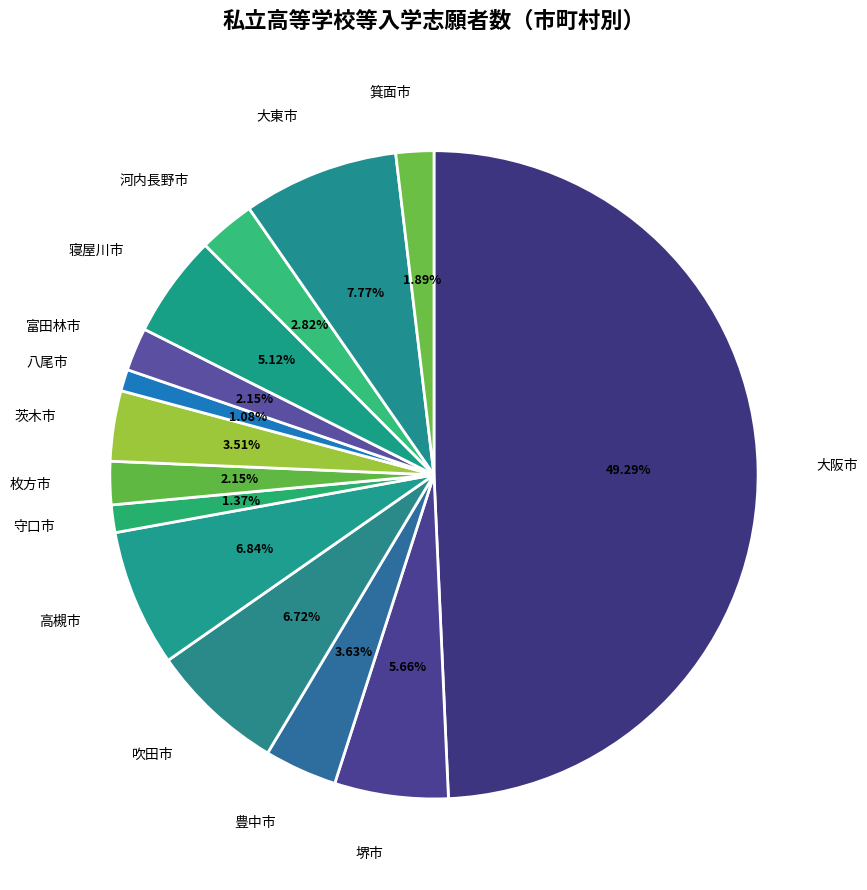

To the nearest percent, what portion does 箕面市 represent?

2%